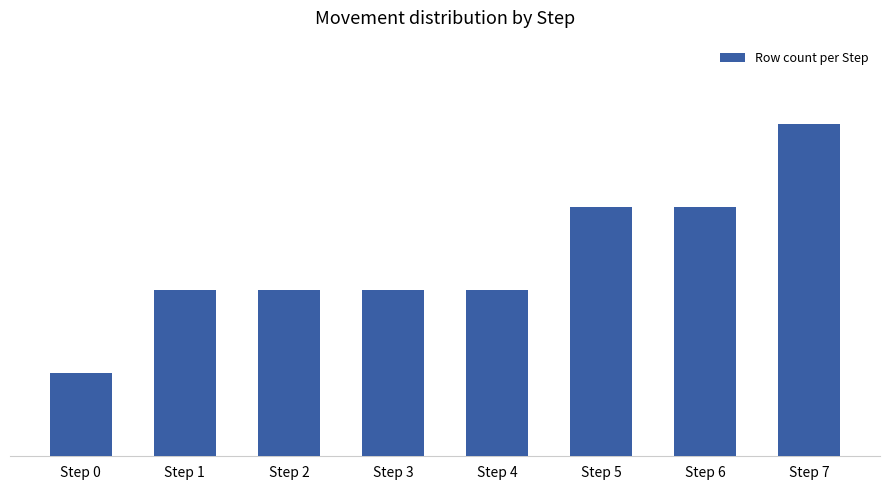

Reading left to right, extract all data points from this chart.

Step 0=2	Step 1=4	Step 2=4	Step 3=4	Step 4=4	Step 5=6	Step 6=6	Step 7=8